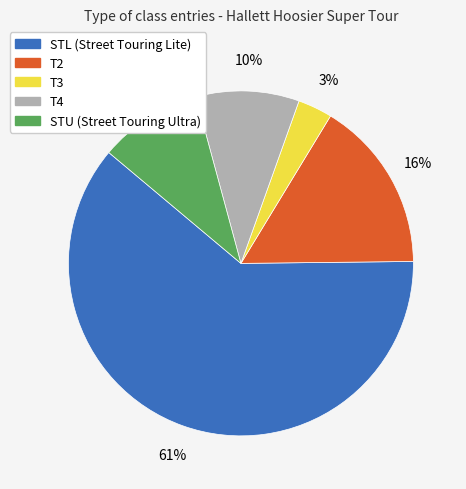

Is T4 the majority of the pie?

No